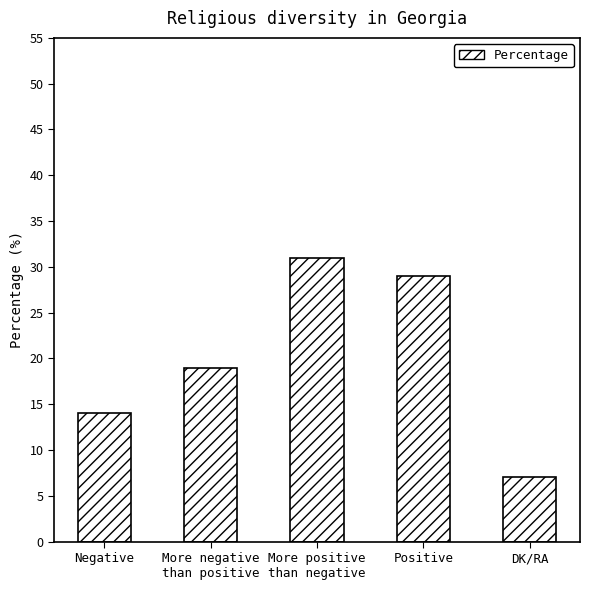

What is the maximum value shown in the chart?

31